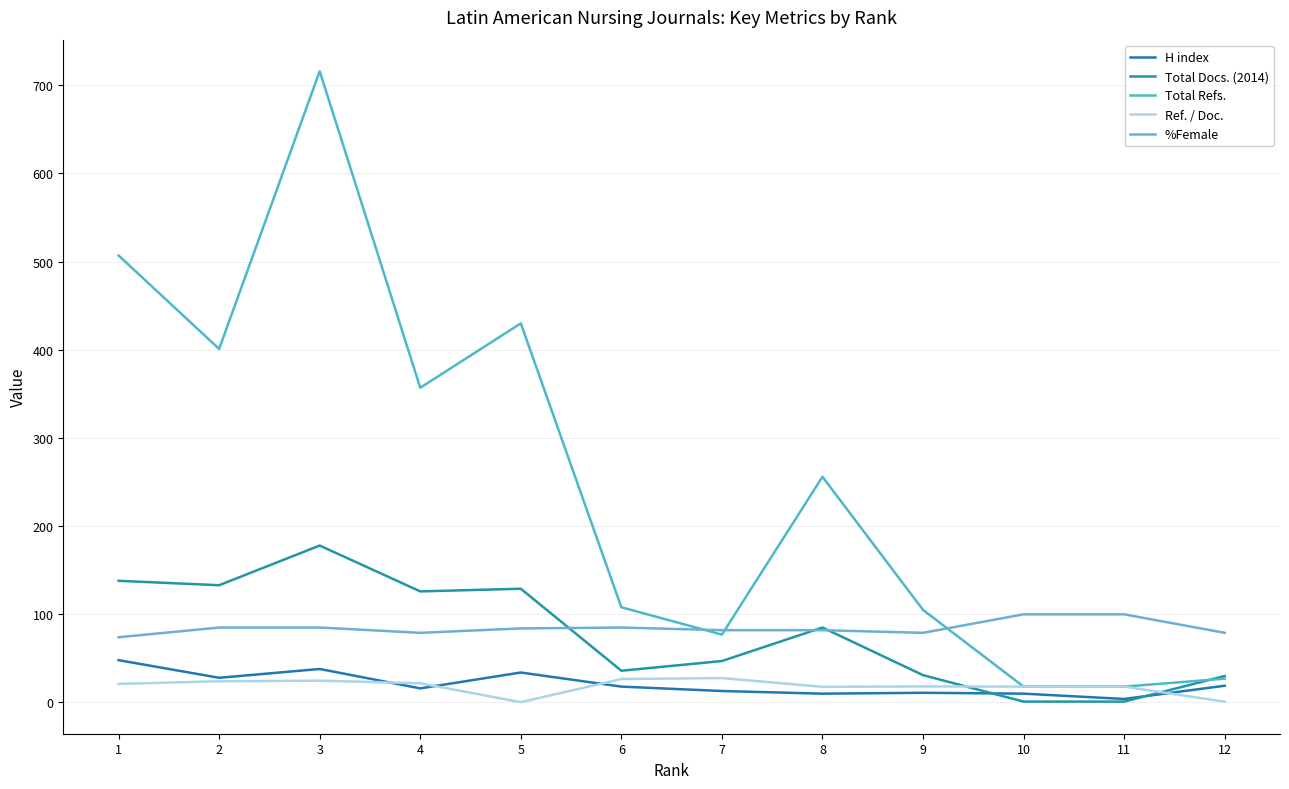

At which label is %Female closest to 87?

2